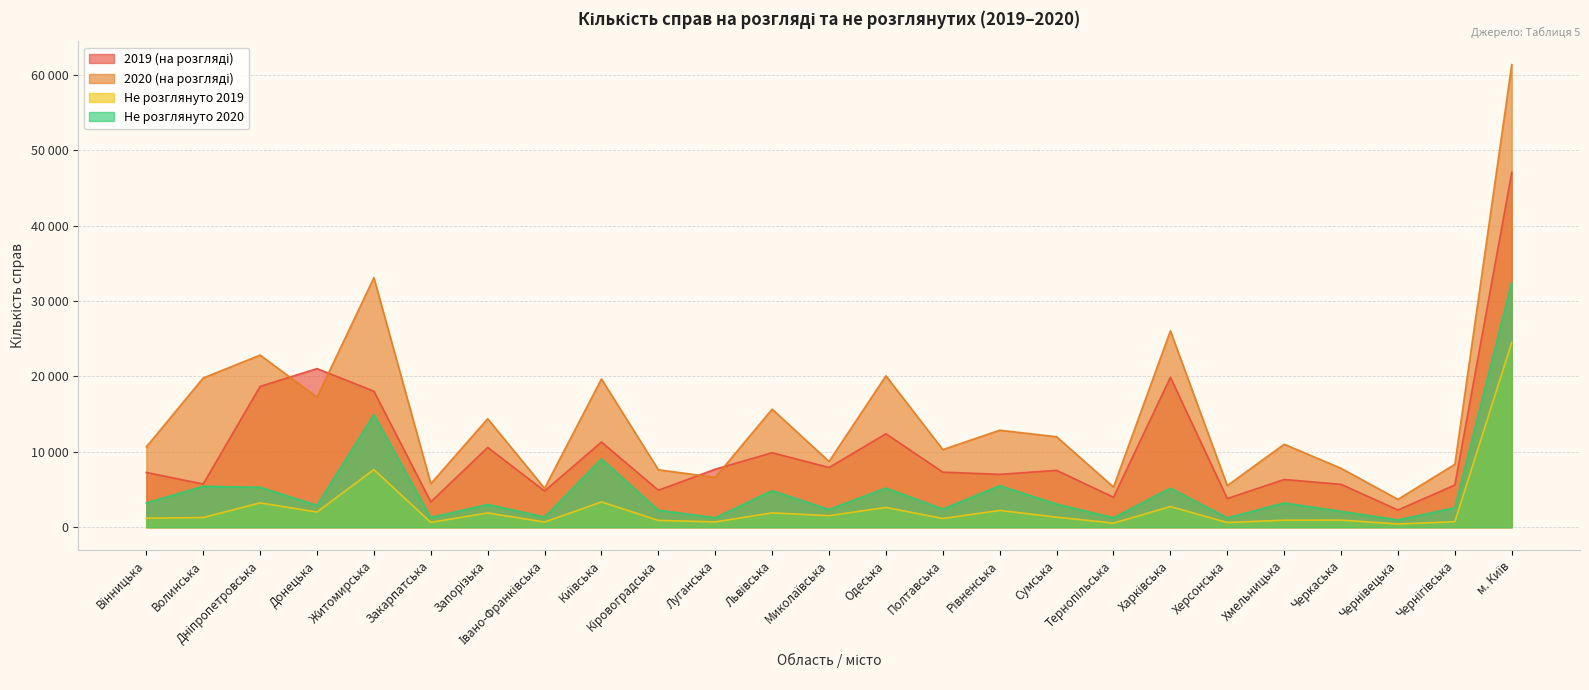

What is the lowest value of the Не розглянуто 2019 series?

429